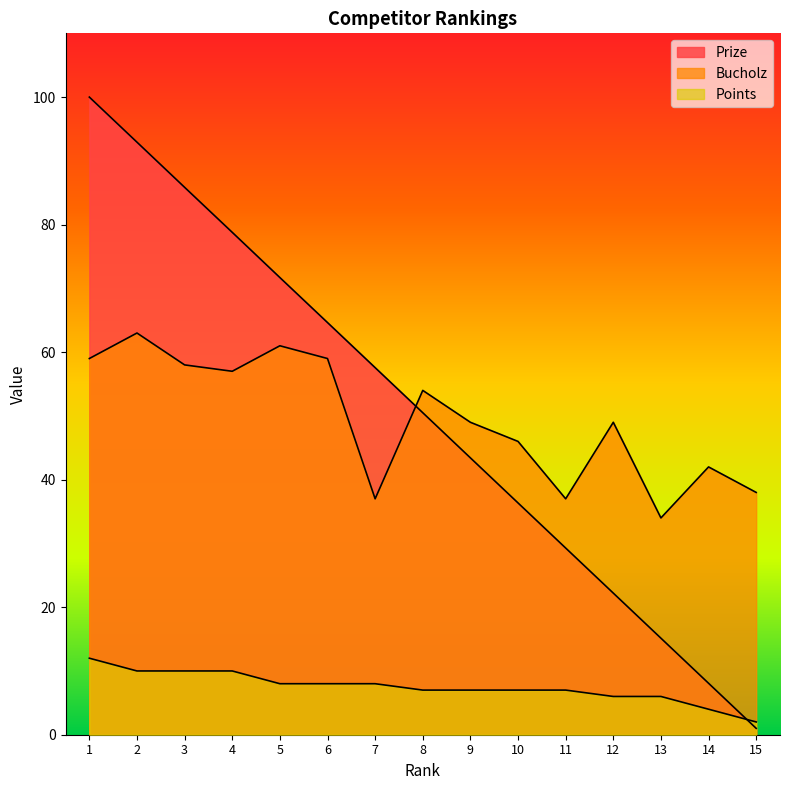

Where is Bucholz nearest to the value 48?

9